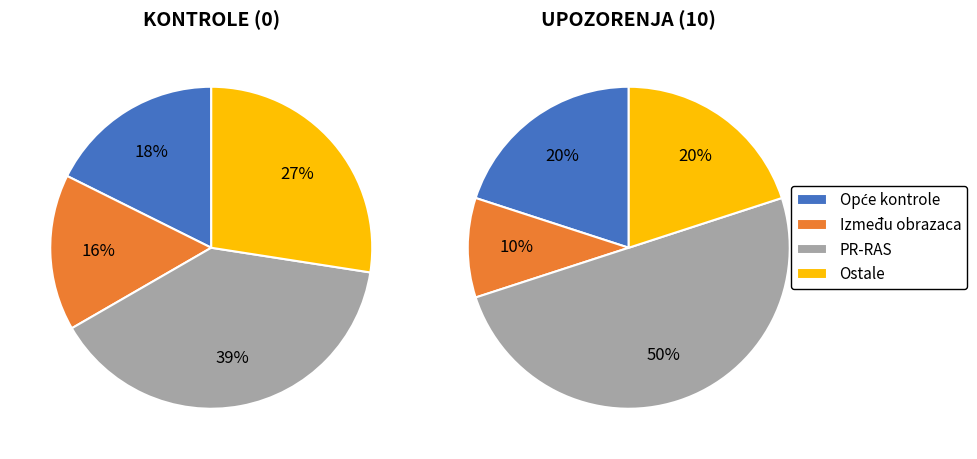

How many slices are in this pie chart?

4